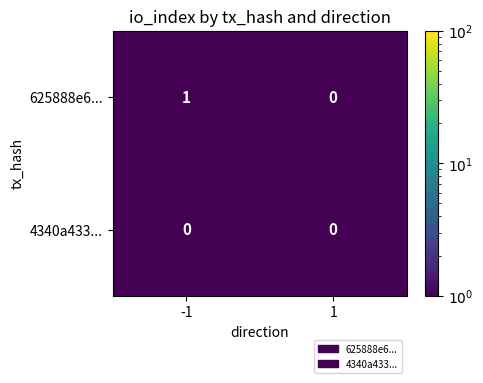

Which series has the largest total across all categories?

625888e6...